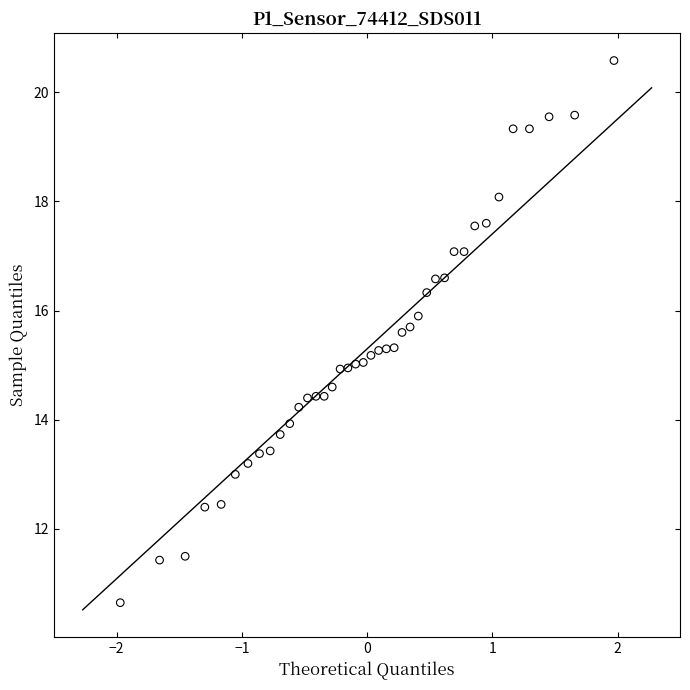

What is the range of Y values (max minus min)?

9.9